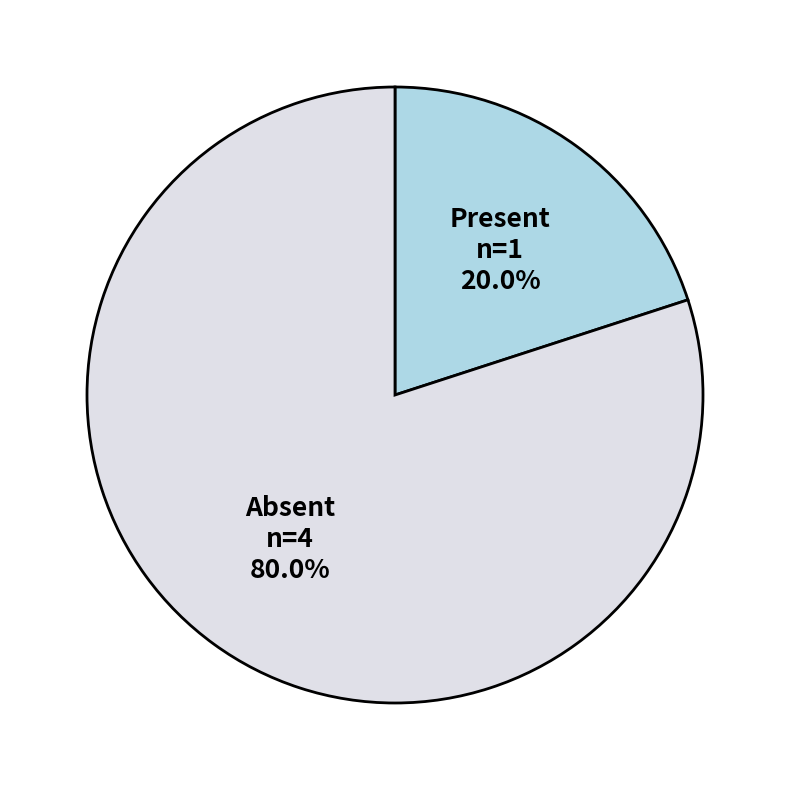

What is the largest slice in the pie chart?

Absent